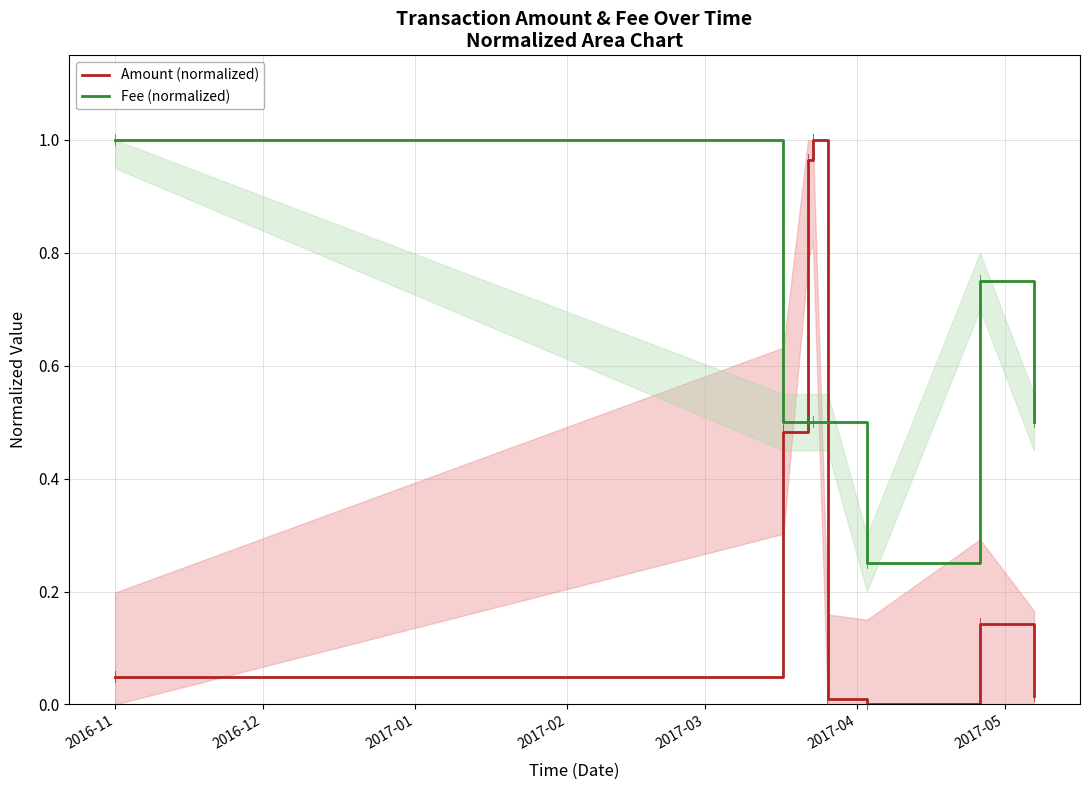

After their last crossing, which series has the higher values: Amount (normalized) or Fee (normalized)?

Fee (normalized)